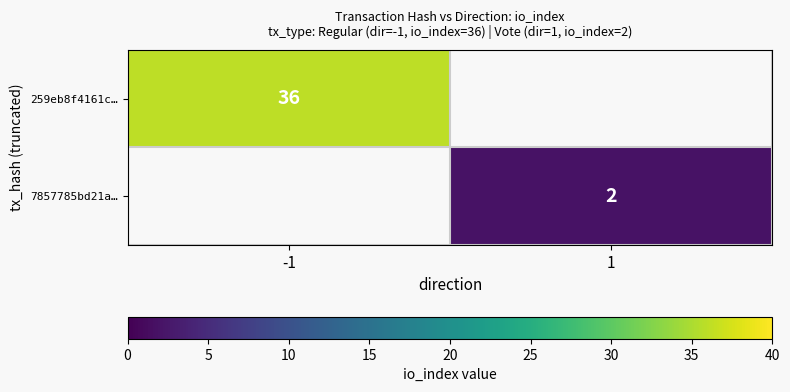

True or false: 7857785bd21a… has a value of 3 at 1.

False